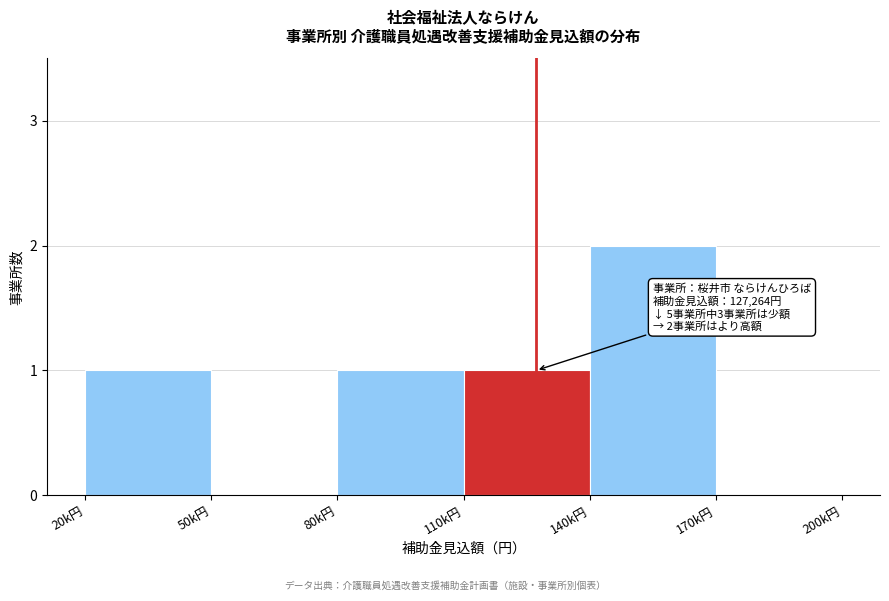

Reading left to right, transcribe all the data shown in this chart.

20k円=1	50k円=0	80k円=1	110k円=1	140k円=2	170k円=0